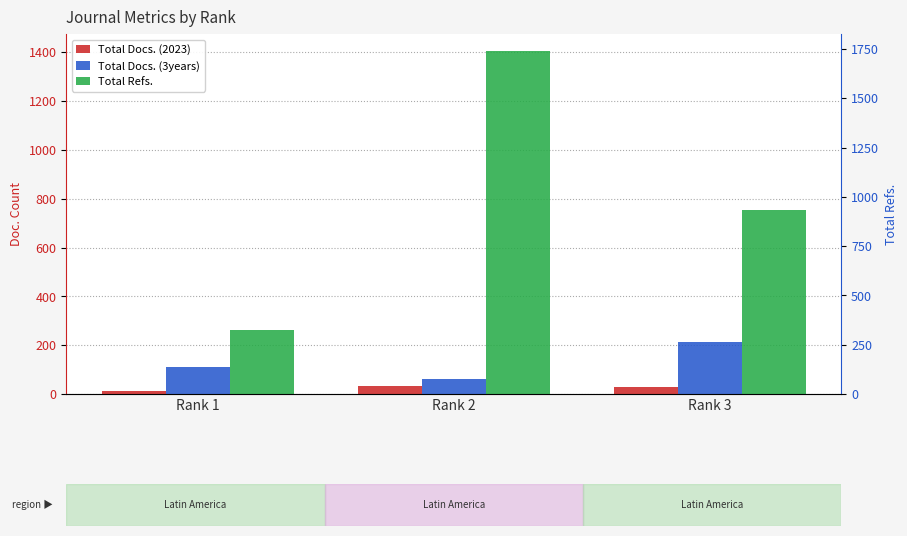

What is the sum of the Total Refs. values at Rank 2 and Rank 1?

1668